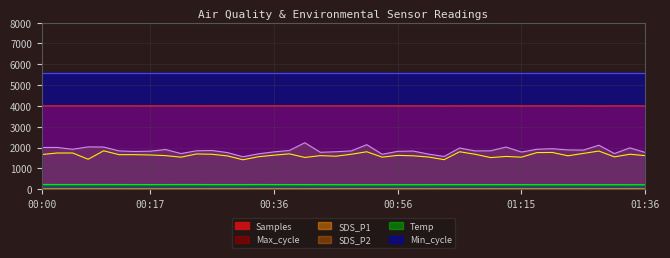

True or false: Temp has more than 0 points higher than both neighbors.

True